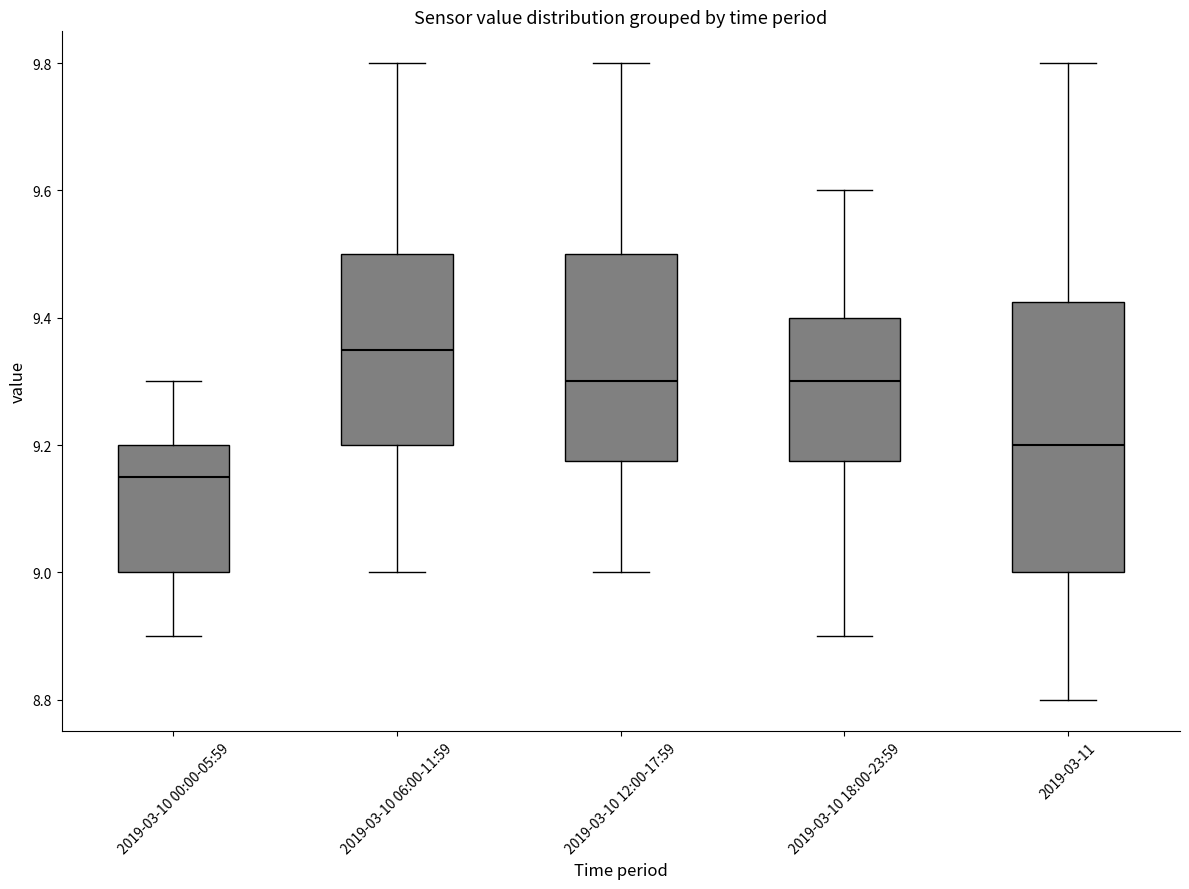

Where is the lower edge of the box for 2019-03-10 18:00-23:59 on the y-axis? The values are not printed on the chart, so give them approximately, as read against the axis.

9.18